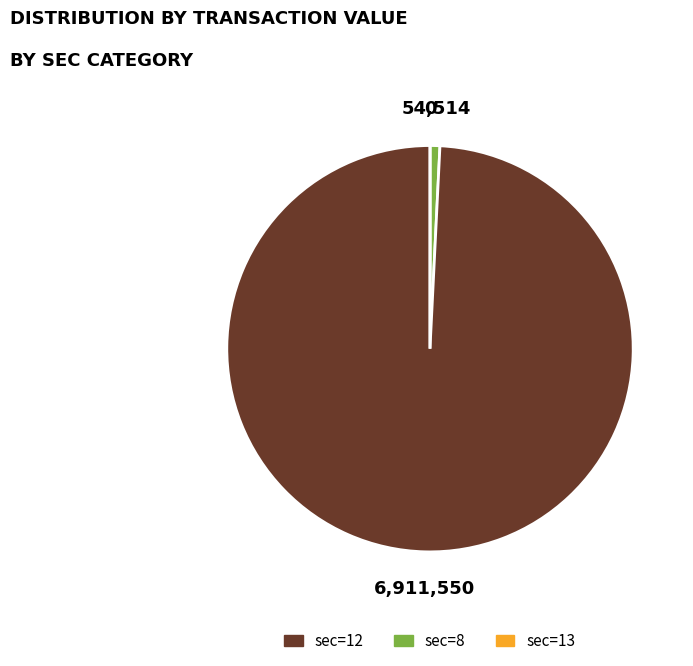

Is there a majority slice in this chart?

Yes